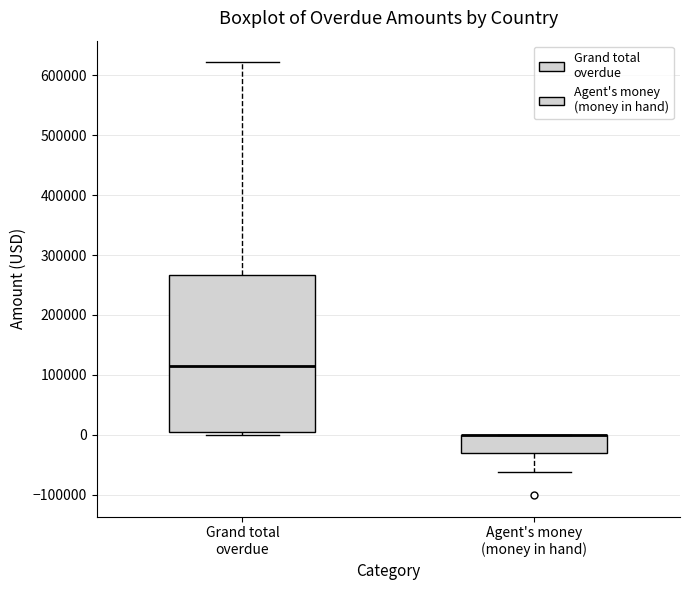

Reading left to right, read every box against the y-axis: the position of its median line, the range the box covers, and the ends of its whiskers. The values are not printed on the chart, so give them approximately, as read against the axis.

Grand total overdue: median 110000, box 10000 to 270000, whiskers 0 to 620000
Agent's money (money in hand): median 0 (drawn on the box's upper edge), box -30000 to 0, whiskers -60000 to 0